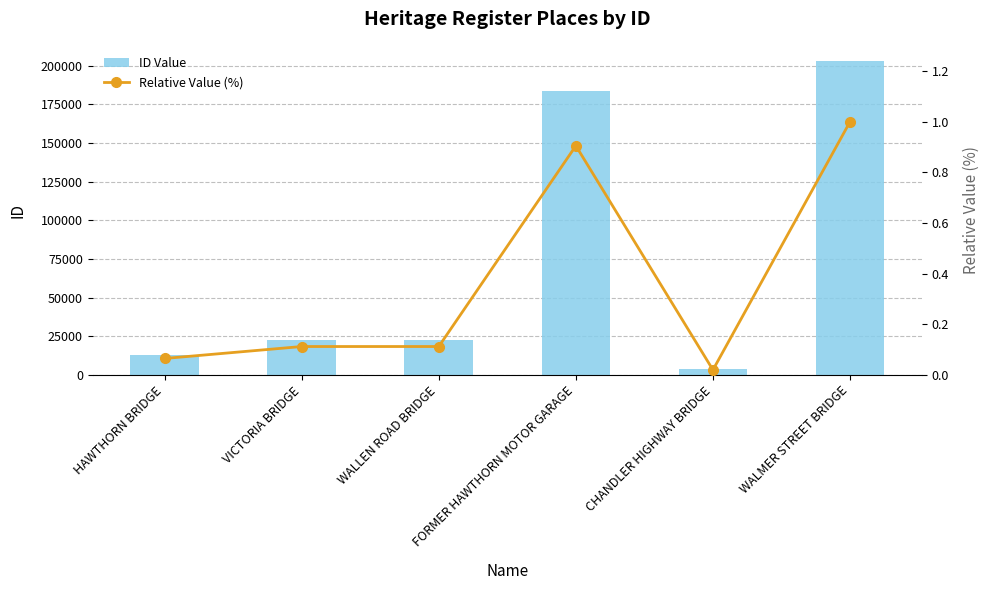

What is the label of the 4th bar from the right?

WALLEN ROAD BRIDGE